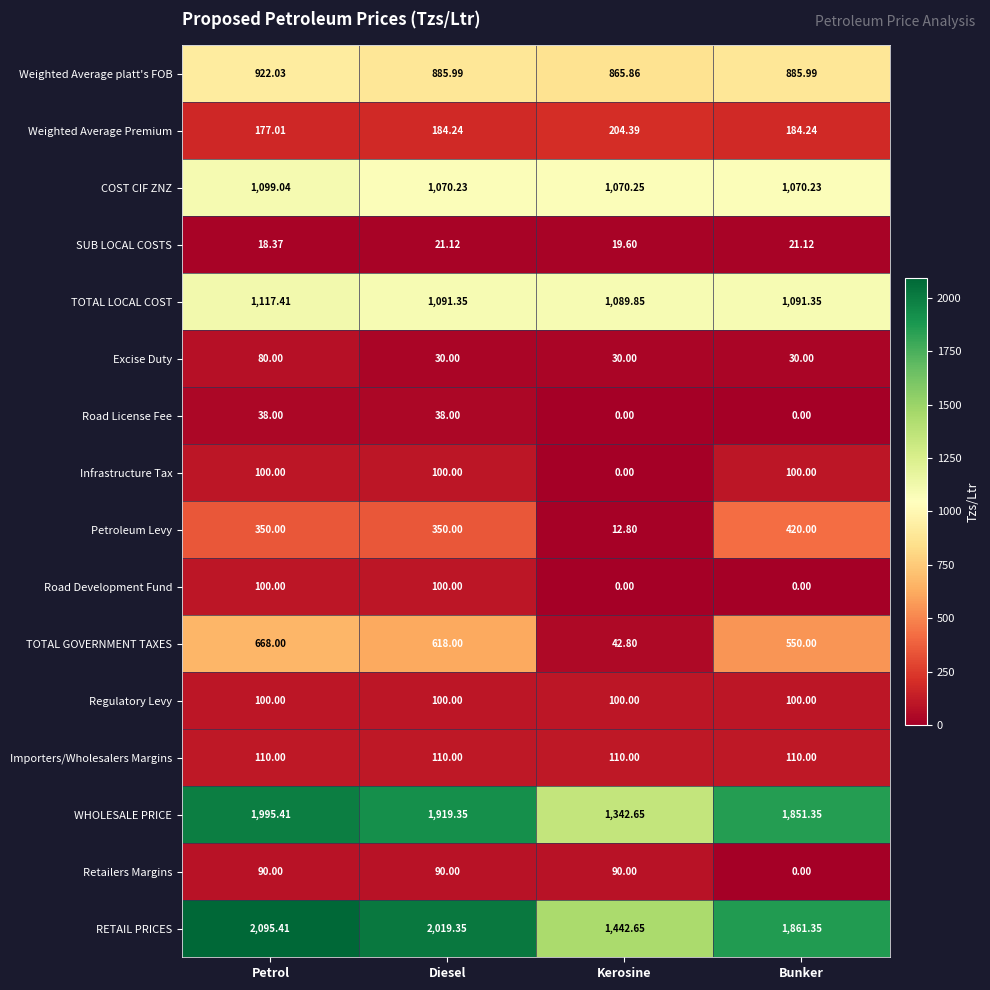

Which series has the largest total across all categories?

RETAIL PRICES